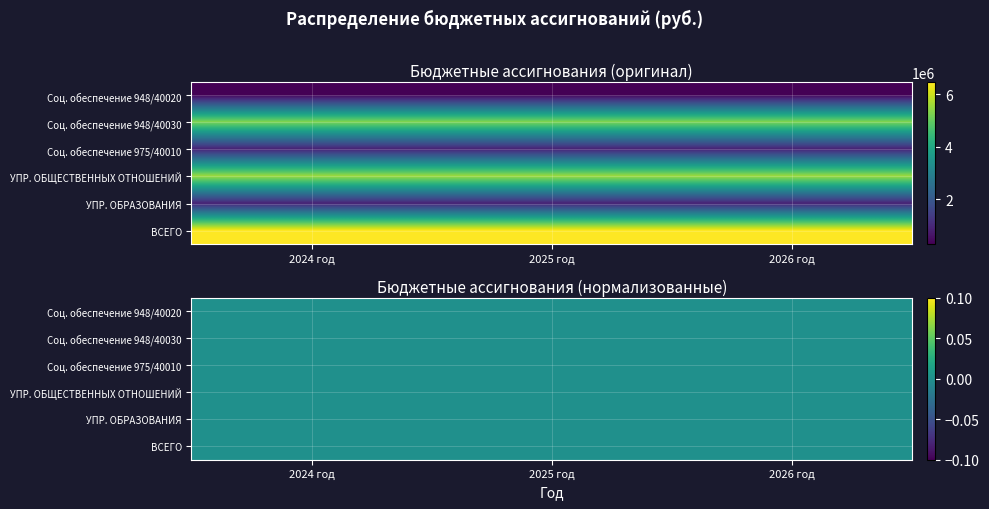

Rank the categories by Социальное обеспечение 975-01 1 24 40010 value from highest to lowest.

2024 год, 2025 год, 2026 год